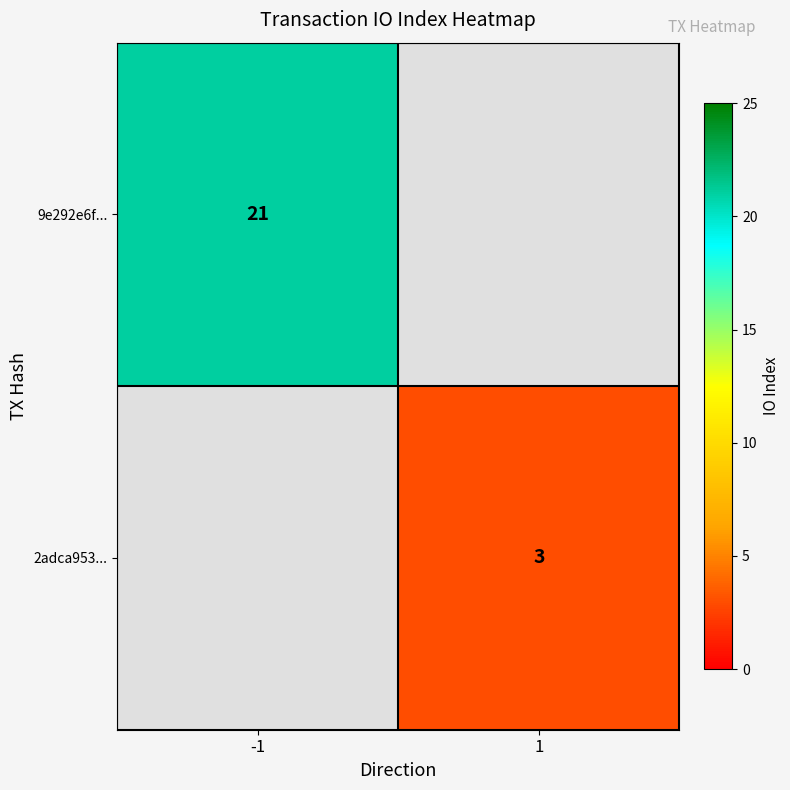

The 9e292e6f... series shows 21 at -1. True or false?

True